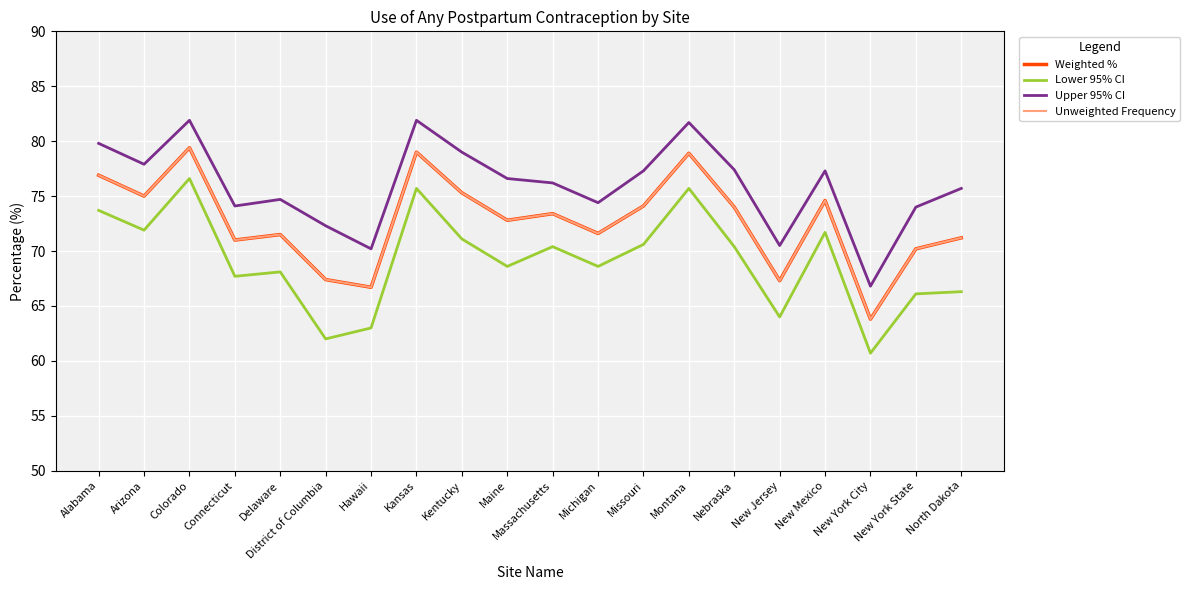

Reading left to right, list all the values displayed in this chart.

Weighted %: 76.9	75.0	79.4	71.0	71.5	67.4	66.7	79.0	75.3	72.8	73.4	71.6	74.1	78.9	74.0	67.3	74.6	63.8	70.2	71.2
Lower 95% CI: 73.7	71.9	76.6	67.7	68.1	62.0	63.0	75.7	71.1	68.6	70.4	68.6	70.6	75.7	70.4	64.0	71.7	60.7	66.1	66.3
Upper 95% CI: 79.8	77.9	81.9	74.1	74.7	72.3	70.2	81.9	79.0	76.6	76.2	74.4	77.3	81.7	77.4	70.5	77.3	66.8	74.0	75.7
Unweighted Frequency: 76.9	75.0	79.4	71.0	71.5	67.4	66.7	79.0	75.3	72.8	73.4	71.6	74.1	78.9	74.0	67.3	74.6	63.8	70.2	71.2